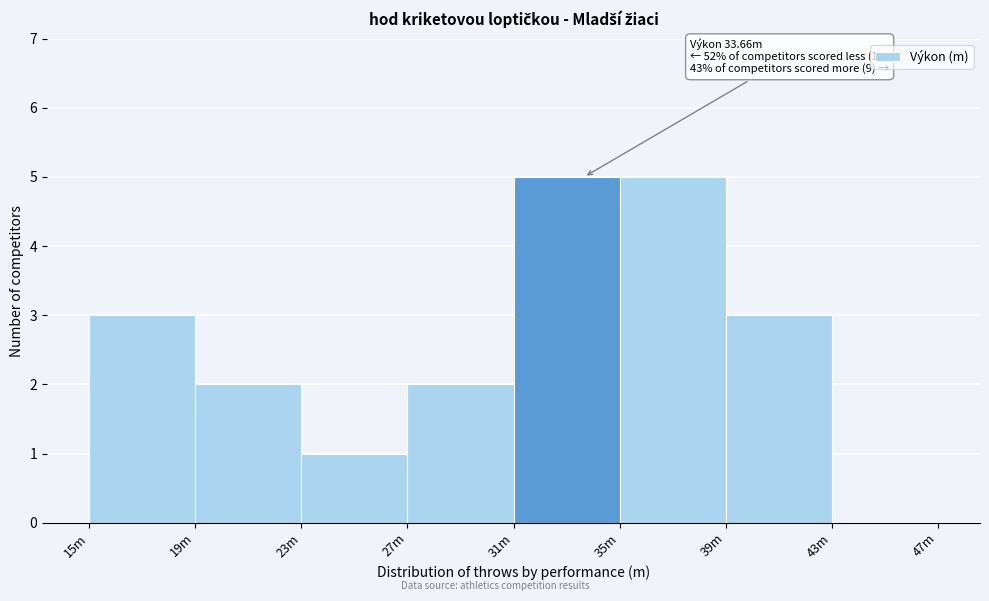

Reading right to left, transcribe all the data shown in this chart.

43m=0	39m=3	35m=5	31m=5	27m=2	23m=1	19m=2	15m=3